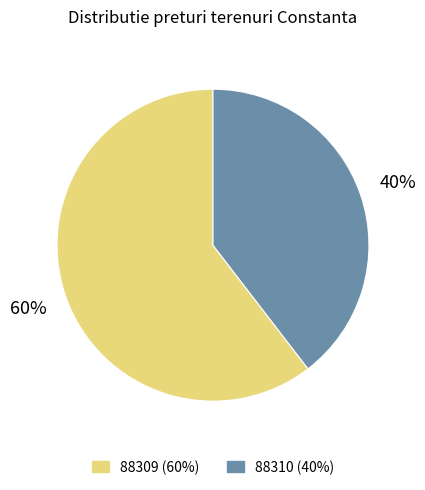

What percentage is the 88309 slice, to the nearest percent?

60%